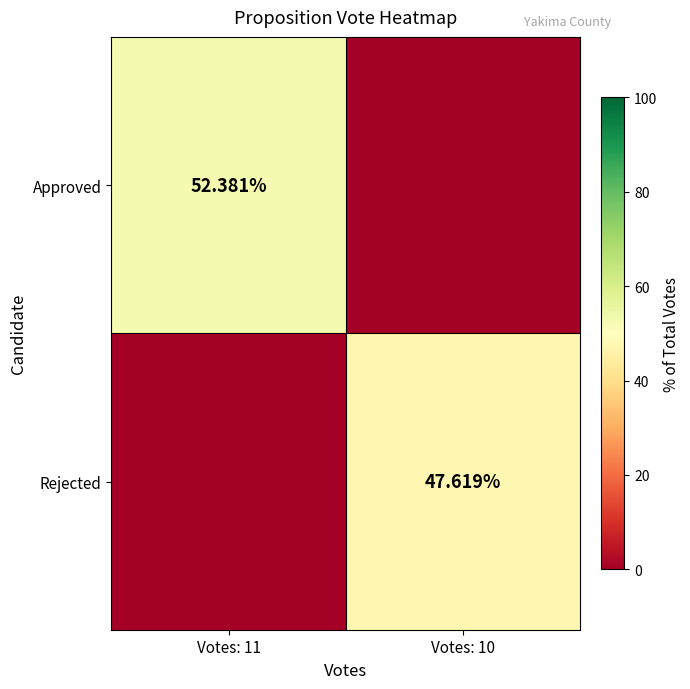

Which label corresponds to the smallest value in the chart?

Votes: 10